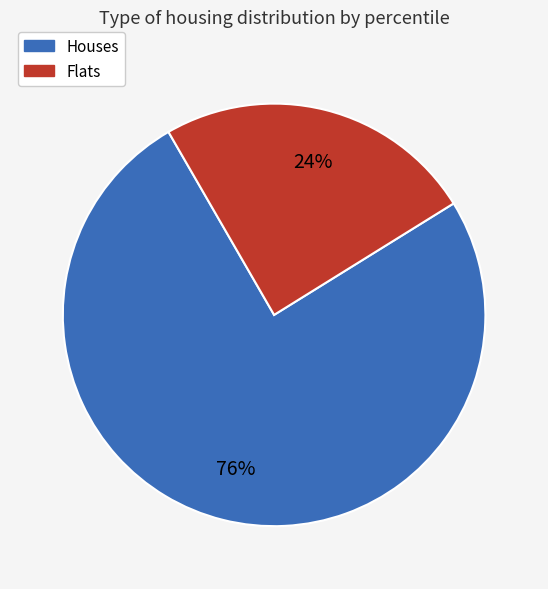

Is there a majority slice in this chart?

Yes